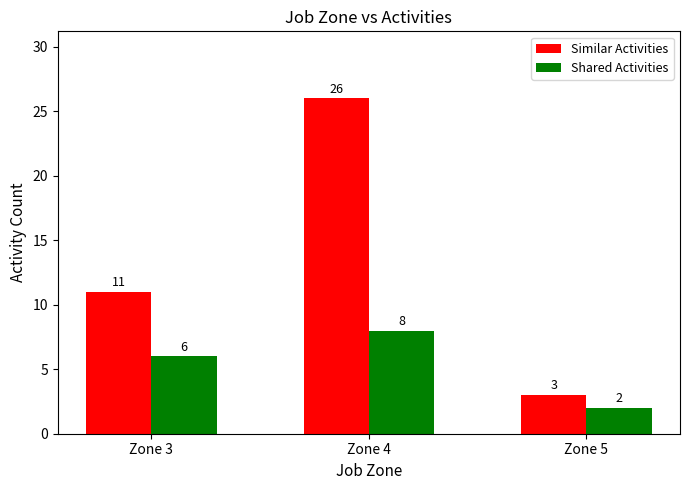

True or false: Similar Activities has a value of 18 at Zone 3.

False